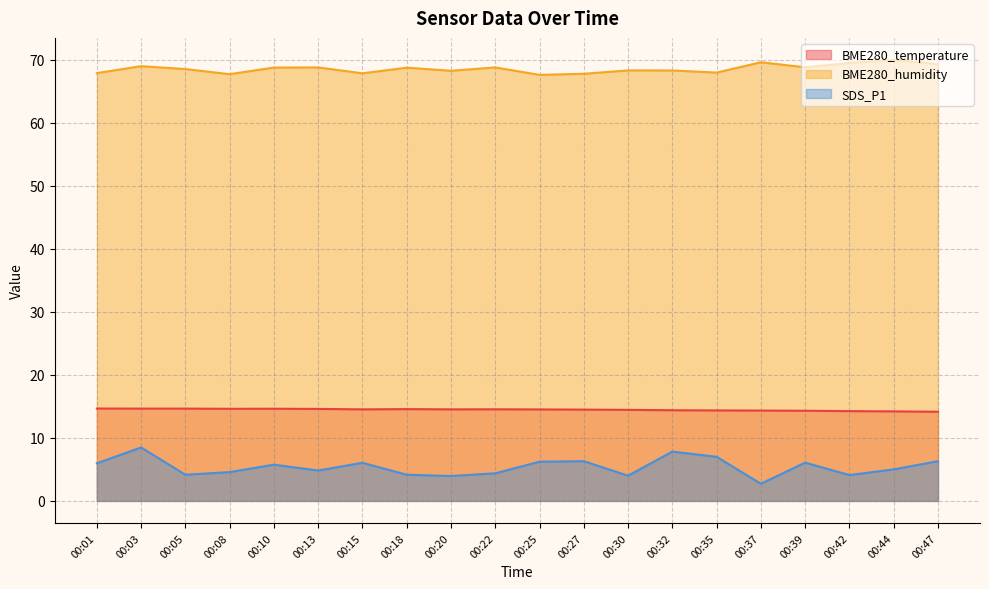

How many values in the SDS_P1 series are below 5?

9